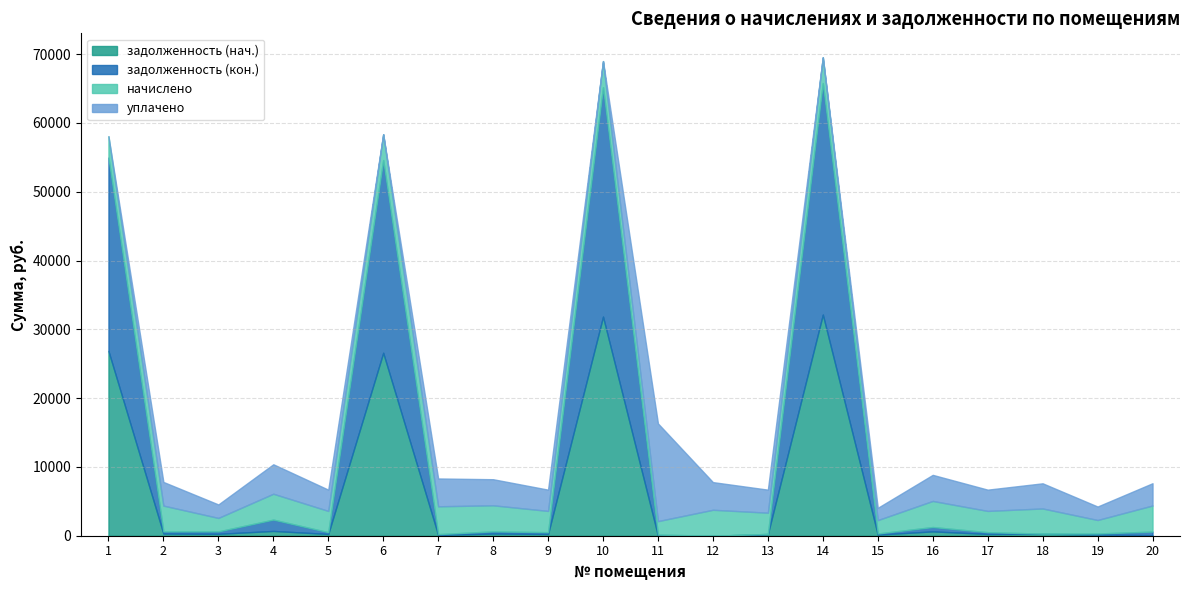

What is the total value across all series at 9?

6697.1